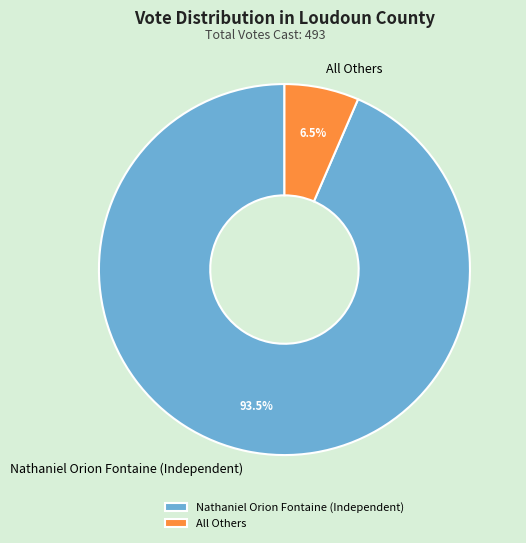

What is the ratio of the value at Nathaniel Orion Fontaine (Independent) to the value at All Others?

14.4